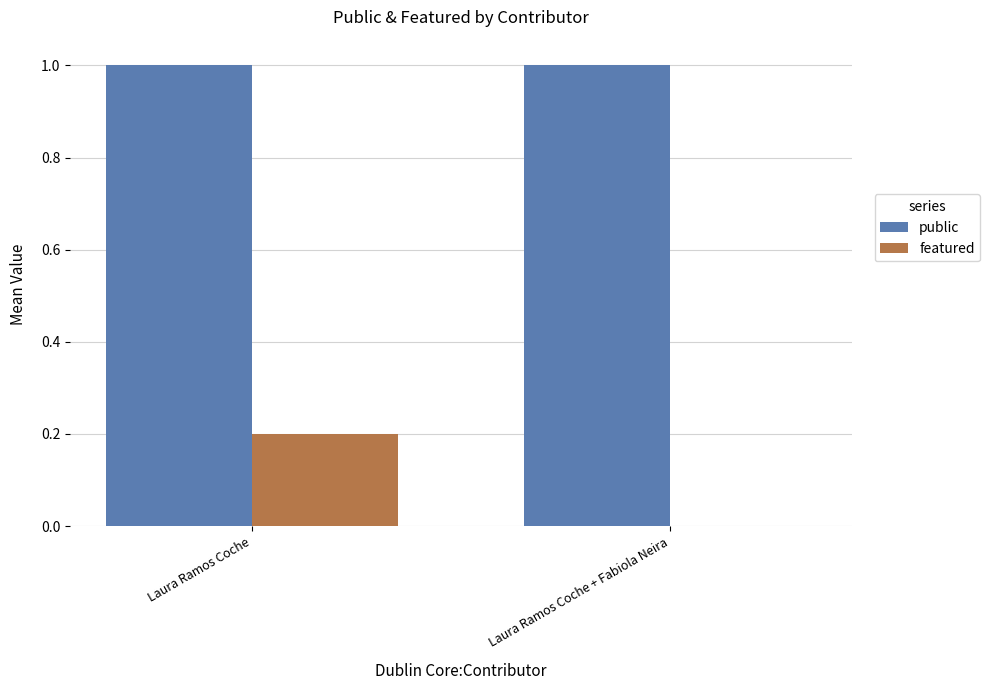

Which series has the largest total across all categories?

public